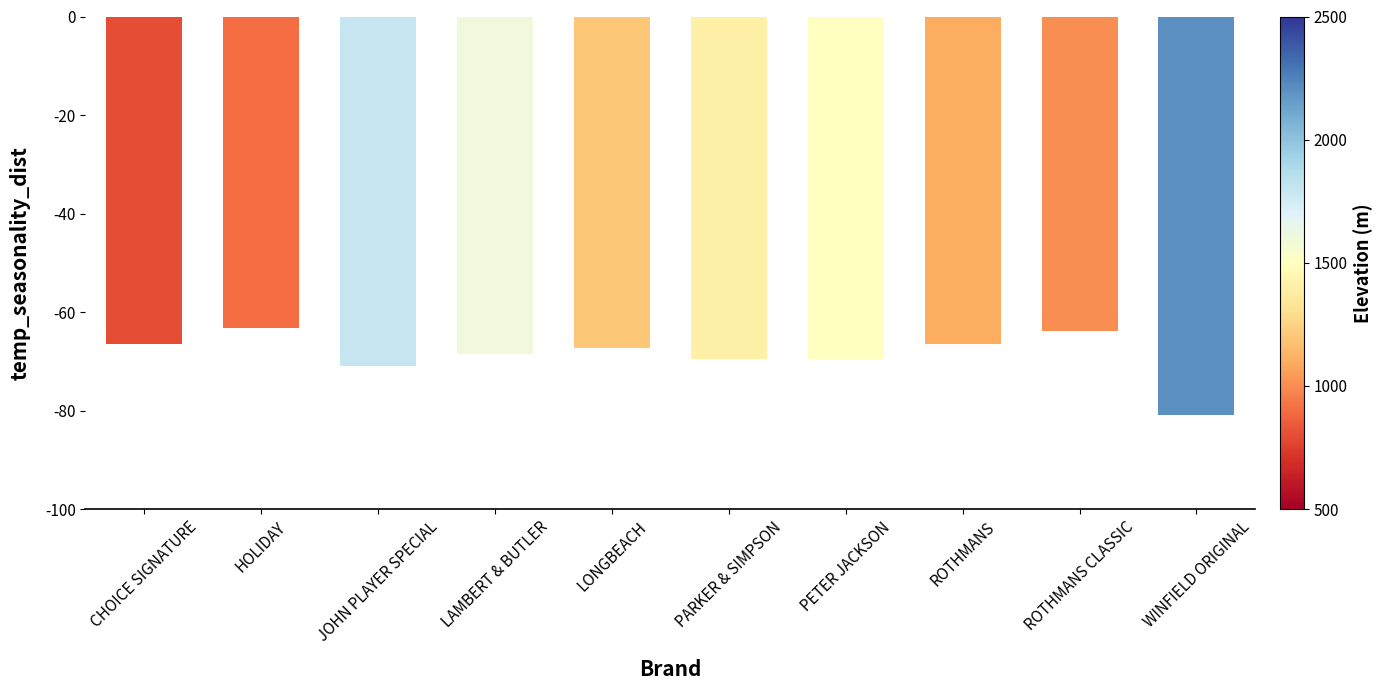

What is the sum of all values?

-686.5